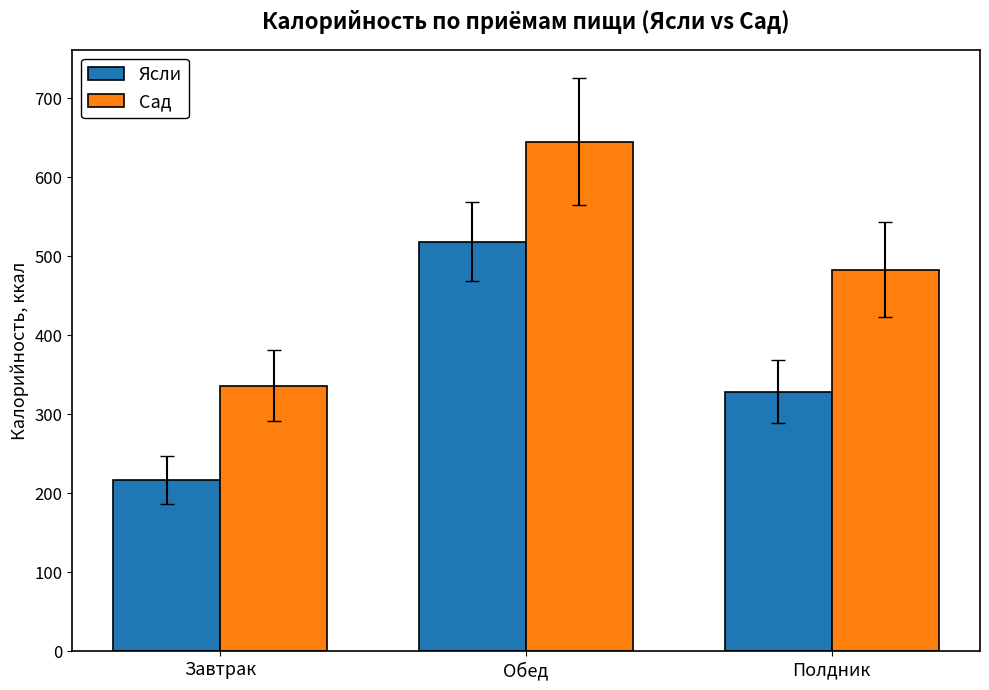

What is the average value of the Сад series?

488.0